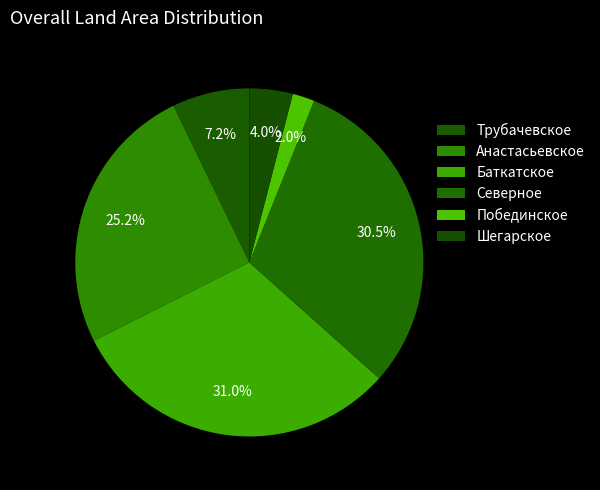

Is it true that Анастасьевское is 25% of the pie?

True